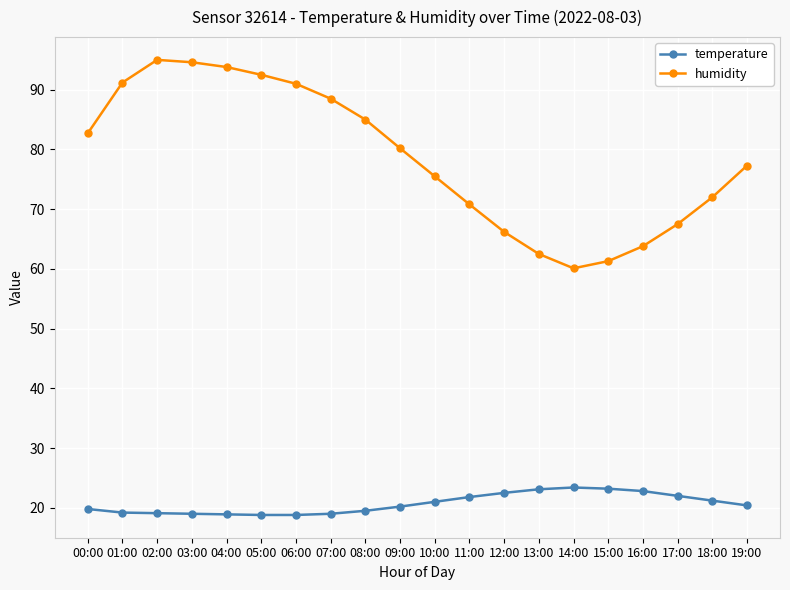

True or false: humidity and temperature intersect in this chart.

False